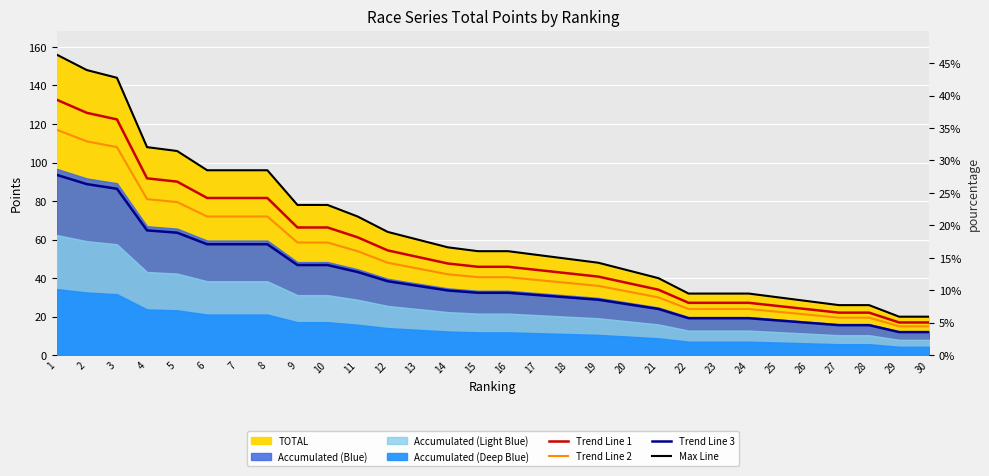

What is the difference between the second highest and minimum values in the Trend Line 1 series?

108.8